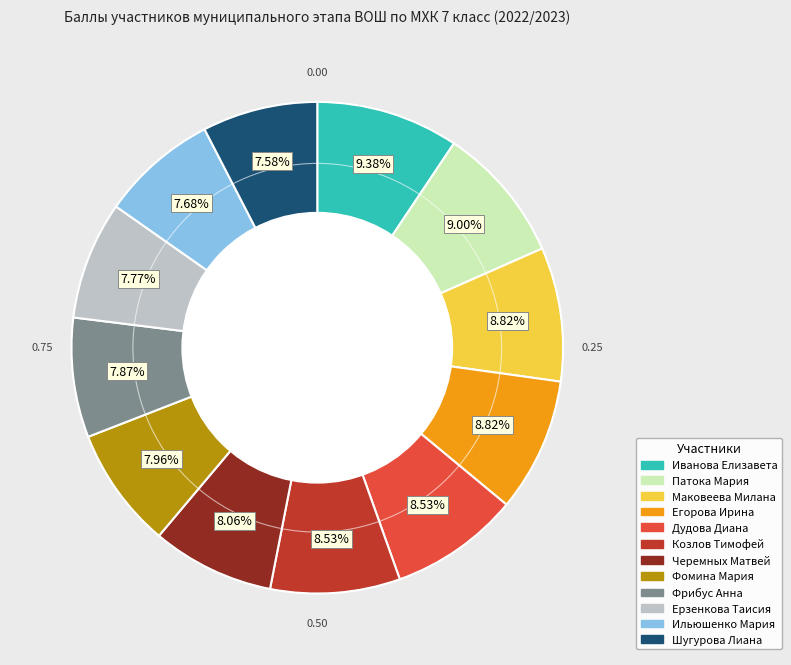

Is Козлов Тимофей the majority of the pie?

No